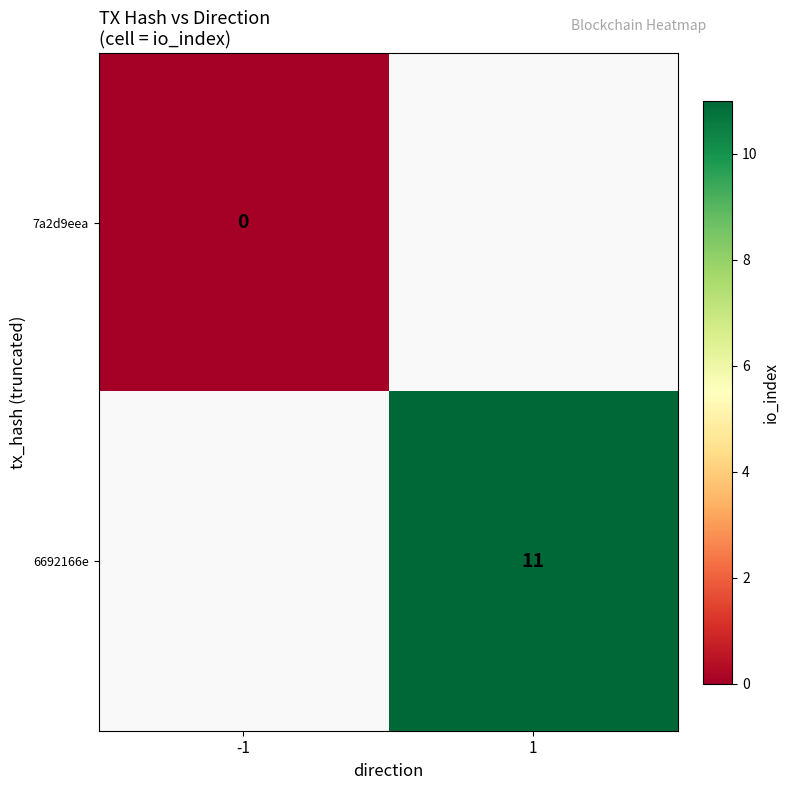

Is it true that 6692166e equals 5 at 1?

False